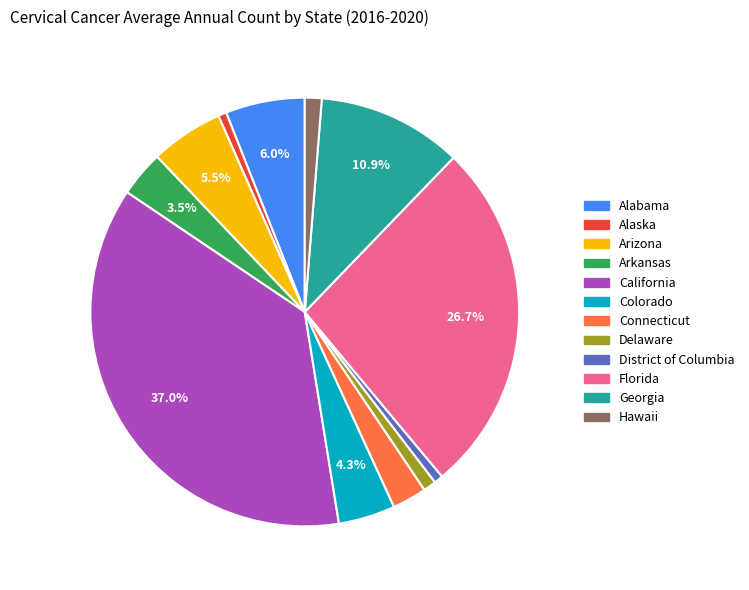

Count the number of slices in the pie.

12